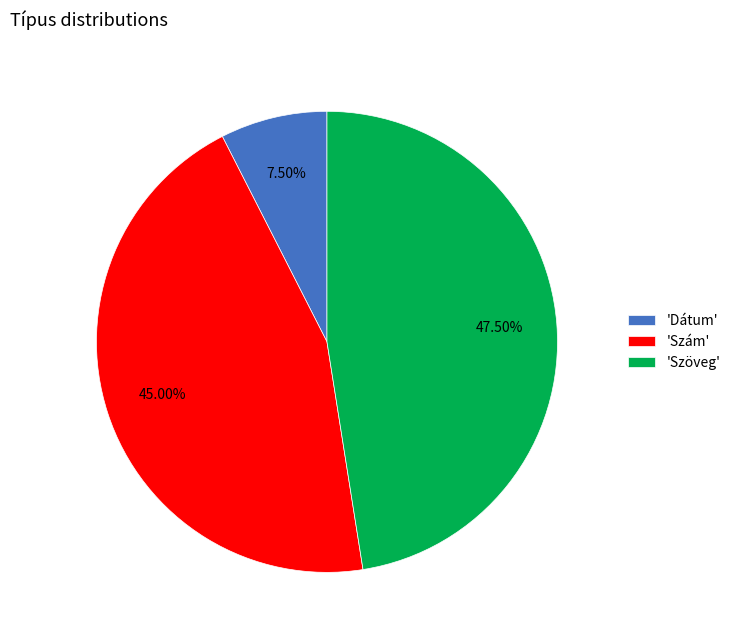

What is the smallest slice in the pie chart?

'Dátum'